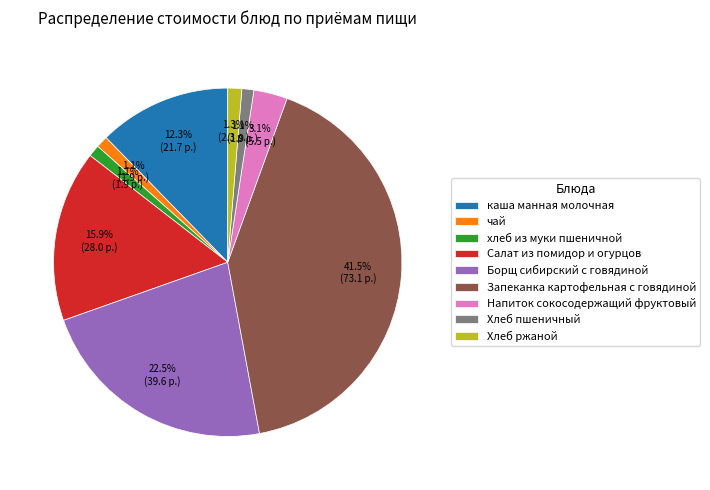

Count the number of slices in the pie.

9